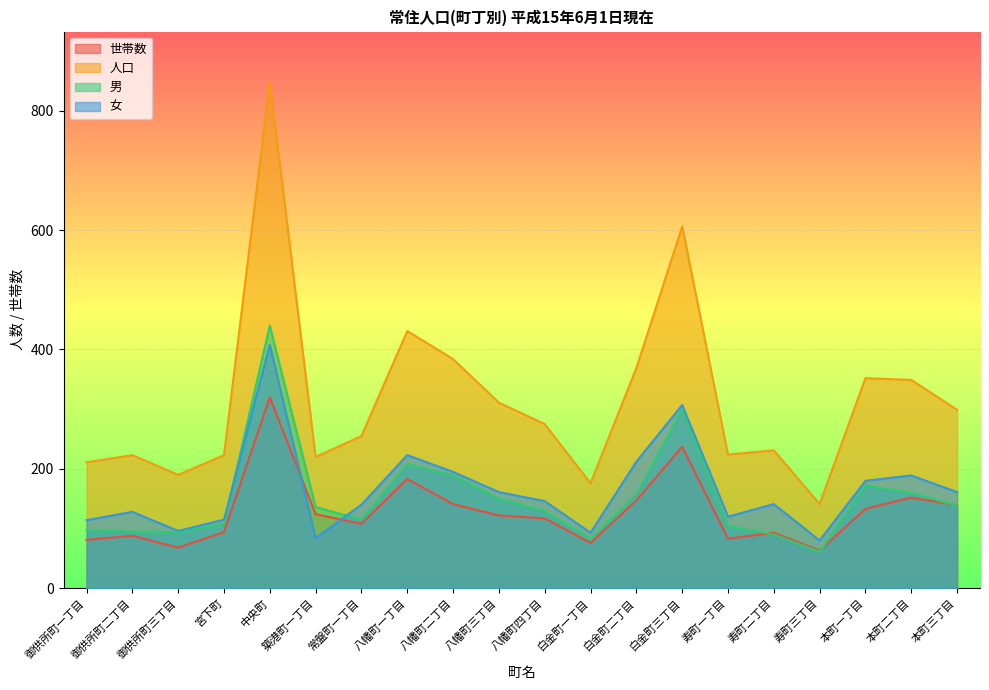

Reading right to left, transcribe all the data shown in this chart.

世帯数: 139	152	133	63	93	83	237	147	76	117	122	141	183	108	124	320	94	68	88	81
人口: 299	349	352	141	231	224	606	369	176	275	311	384	431	255	220	848	223	190	223	211
男: 138	160	172	61	90	104	299	157	83	129	150	189	208	115	136	440	108	94	95	97
女: 161	189	180	80	141	120	307	212	93	146	161	195	223	140	84	408	115	96	128	114